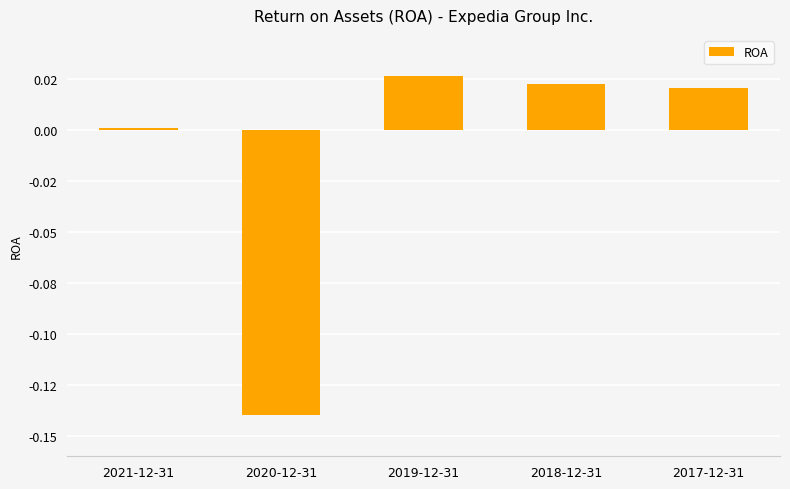

How many data points are less than 0?

1